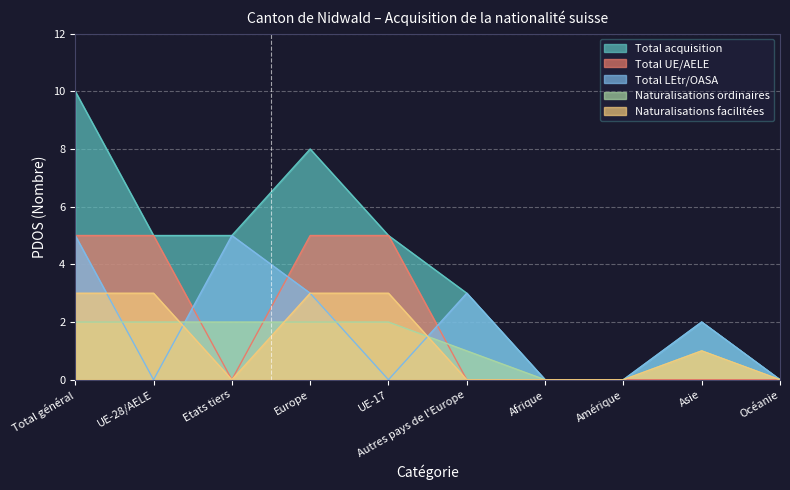

How many lines are shown in the chart?

5